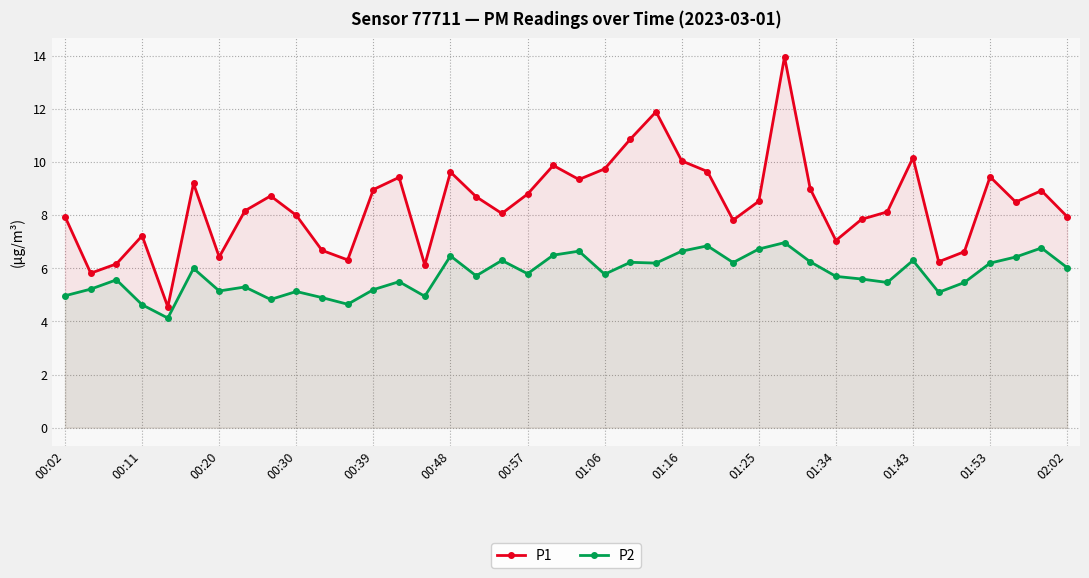

Which series has the largest range (max minus min)?

P1